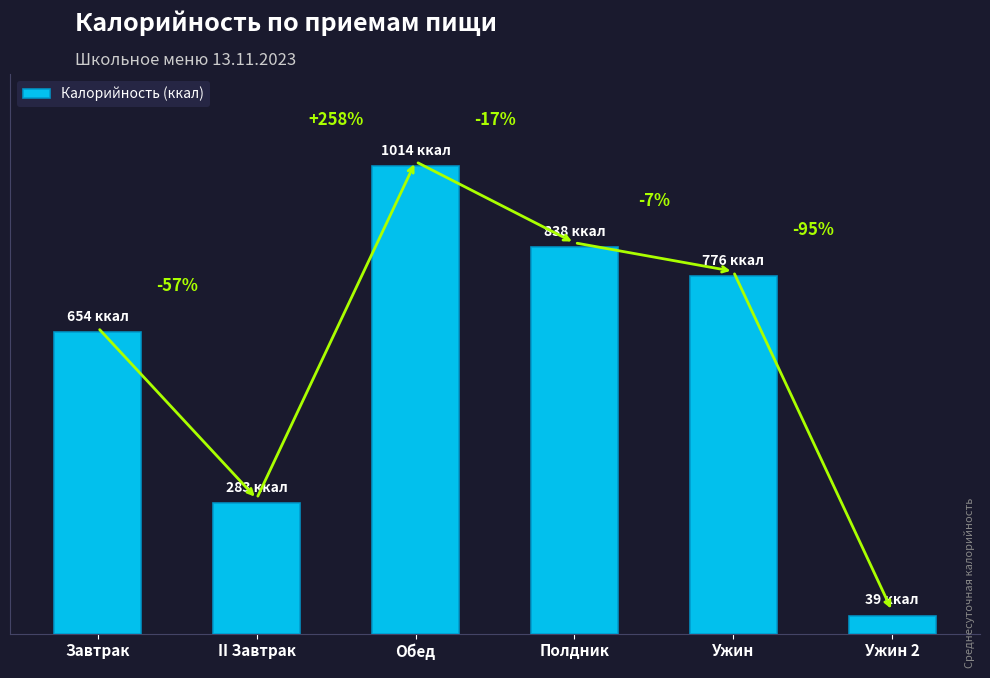

Does the chart contain any negative values?

No